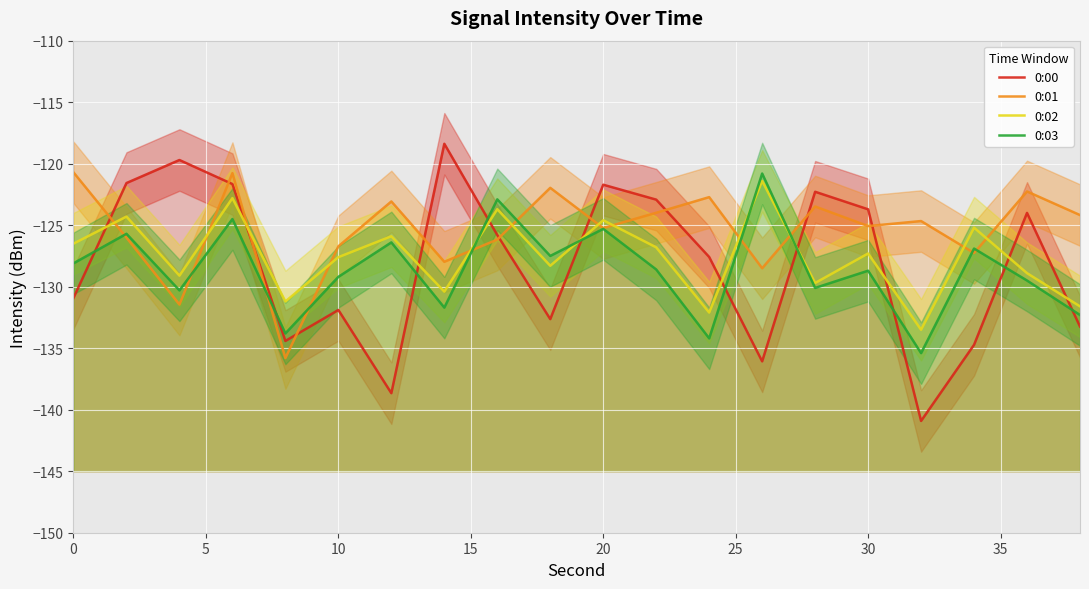

How many data points in 0:02 are above -127?

9